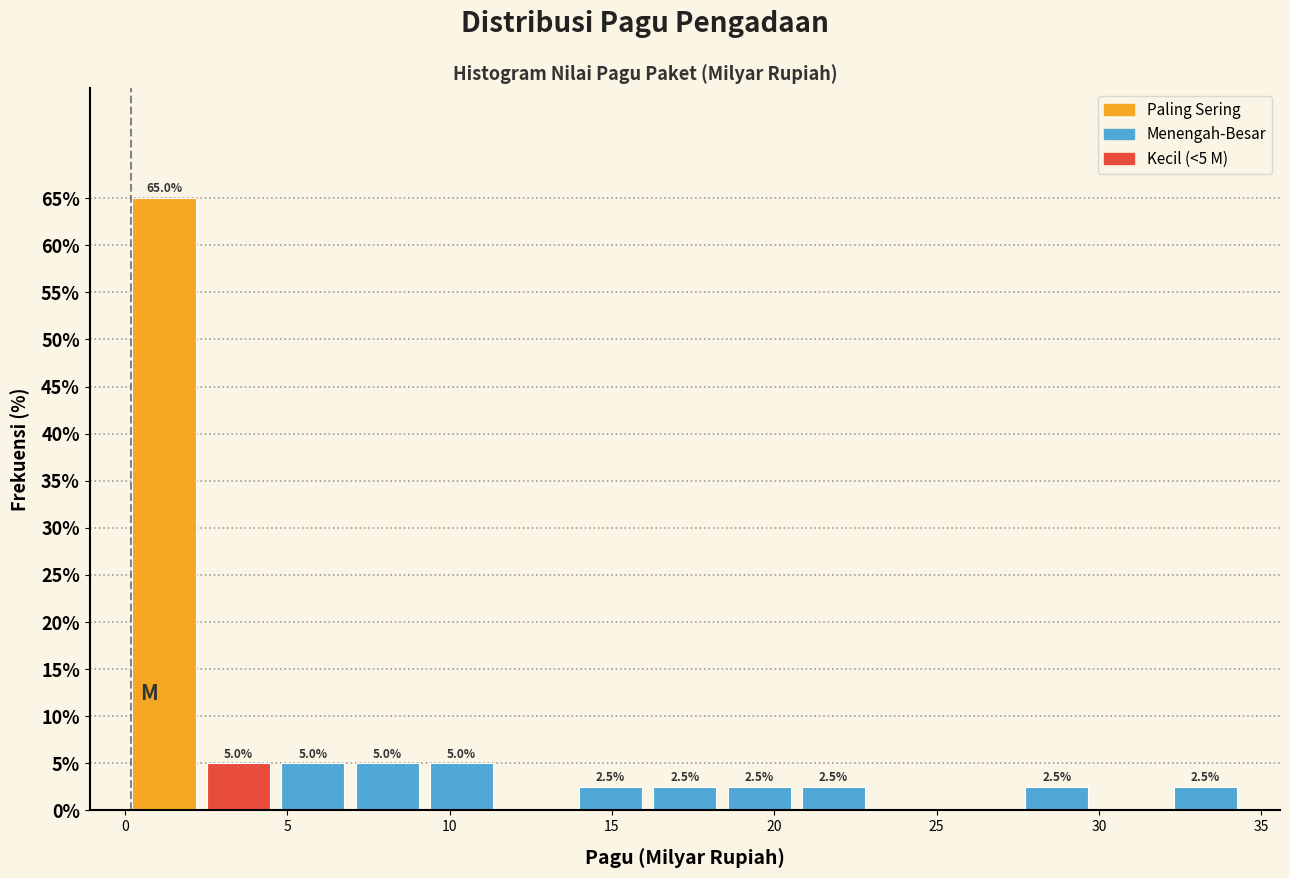

Which range on the x-axis has the tallest bar?

0.0 to 2.5